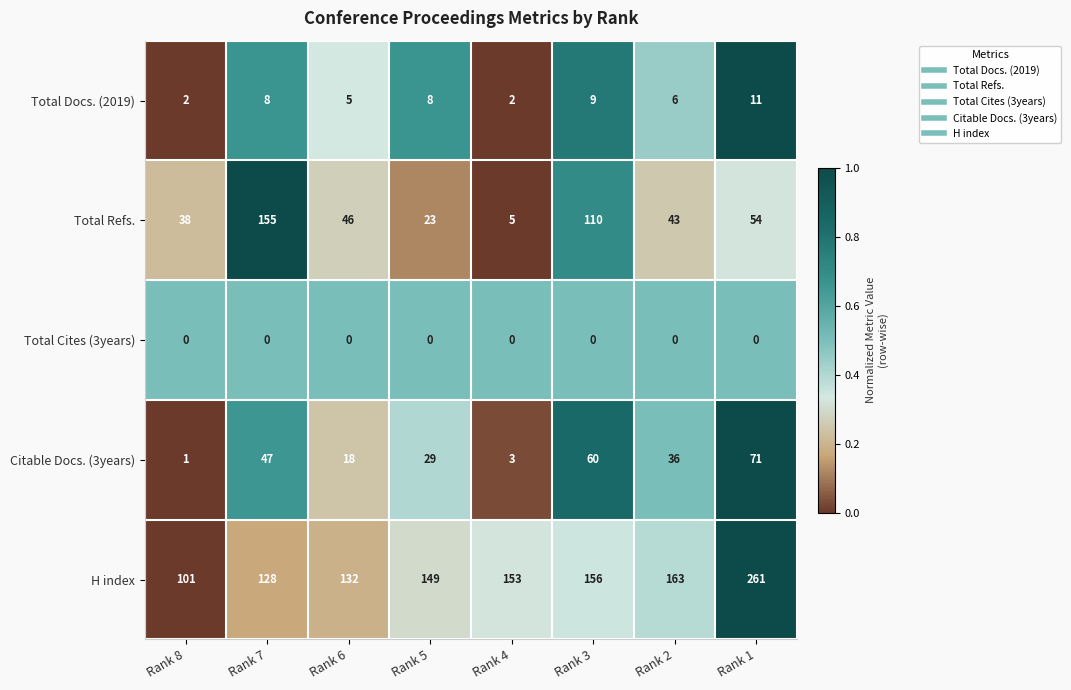

Is it true that Total Docs. (2019) equals 4 at Rank 5?

False